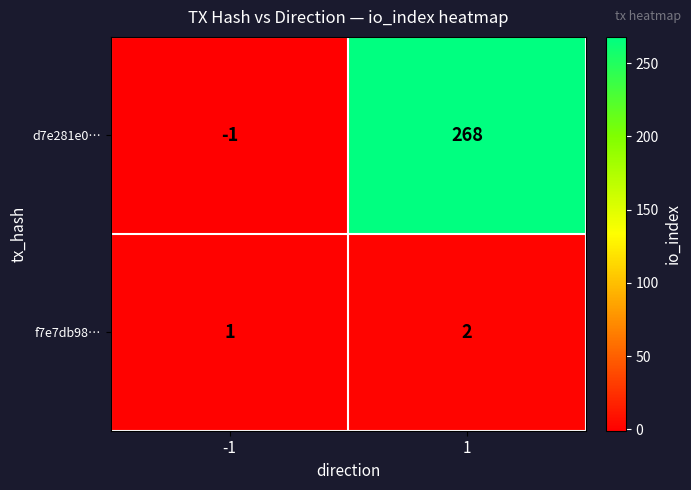

What is the highest value of the d7e281e0… series?

268